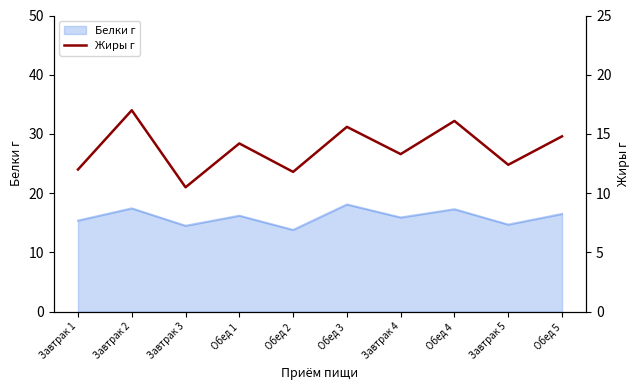

The chart shows a value of 12.0 at Завтрак 1. True or false?

True